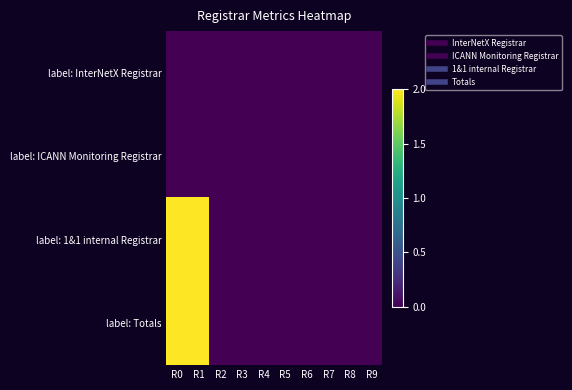

At R3, list the series in order from largest to smallest.

label: InterNetX Registrar, label: ICANN Monitoring Registrar, label: 1&1 internal Registrar, label: Totals